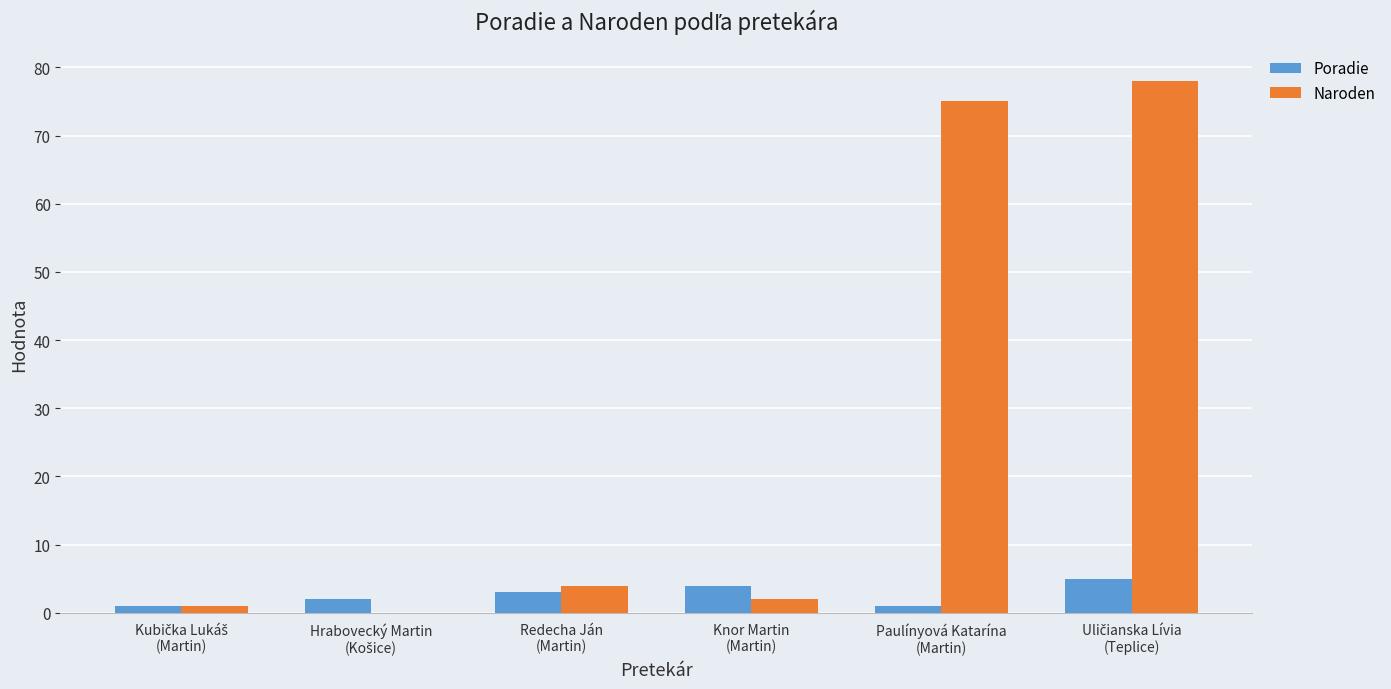

Which series has the largest total across all categories?

Naroden